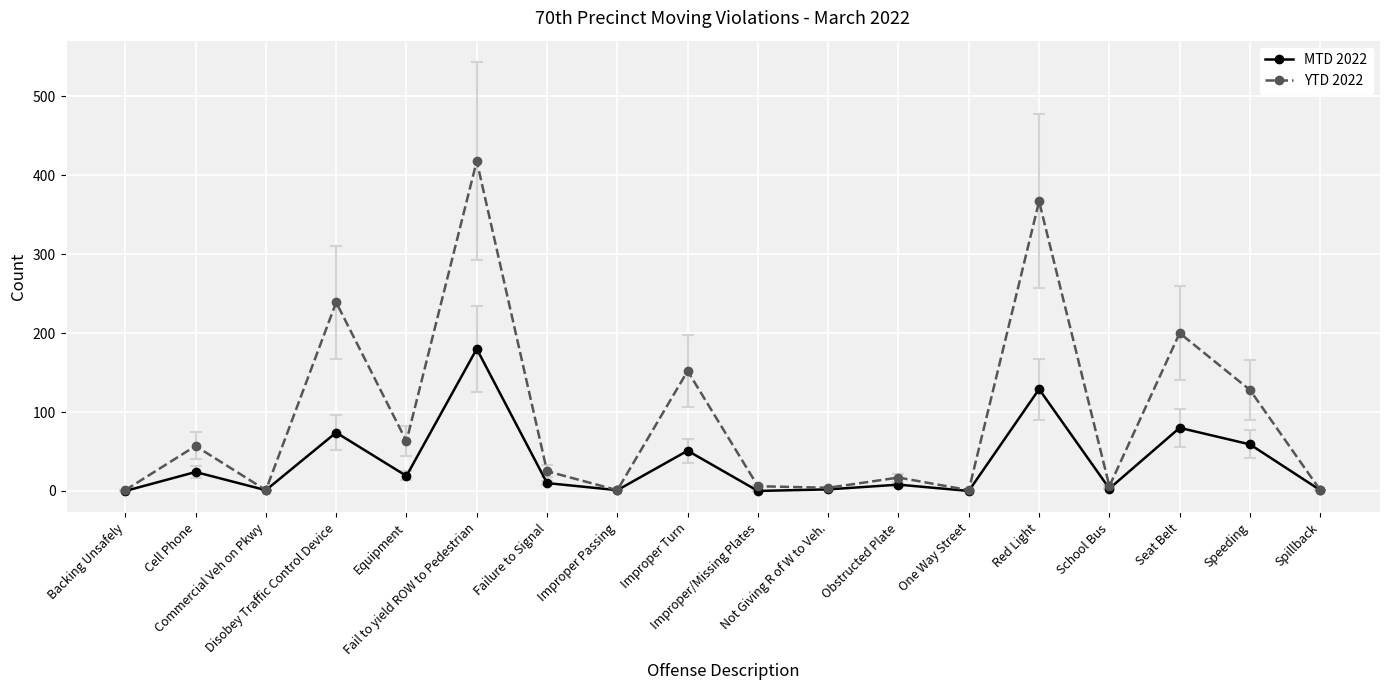

Which series has the widest spread of values?

YTD 2022